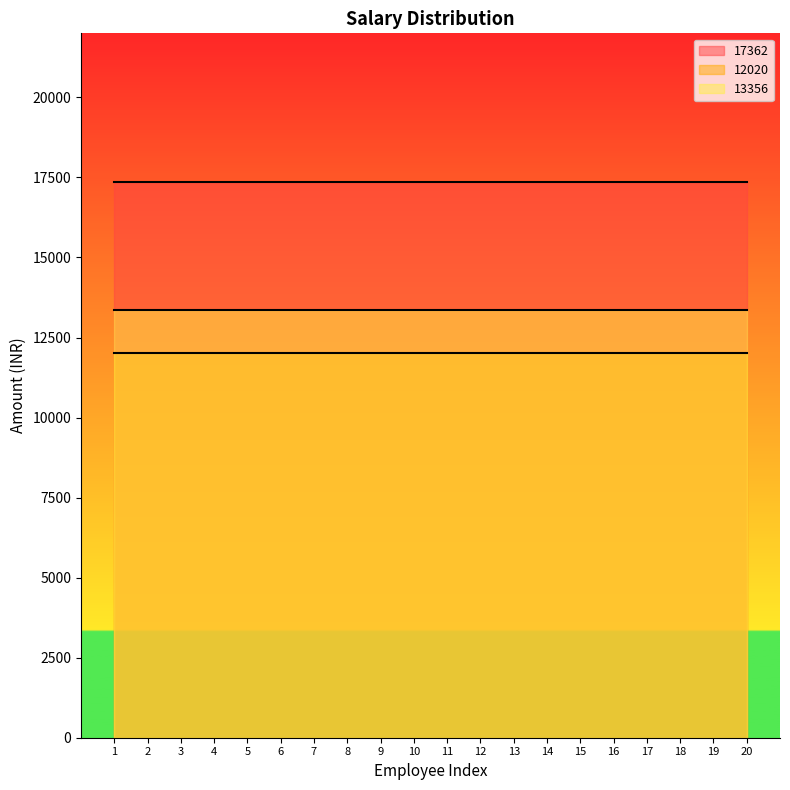

What are all the series names shown in the legend?

17362, 12020, 13356